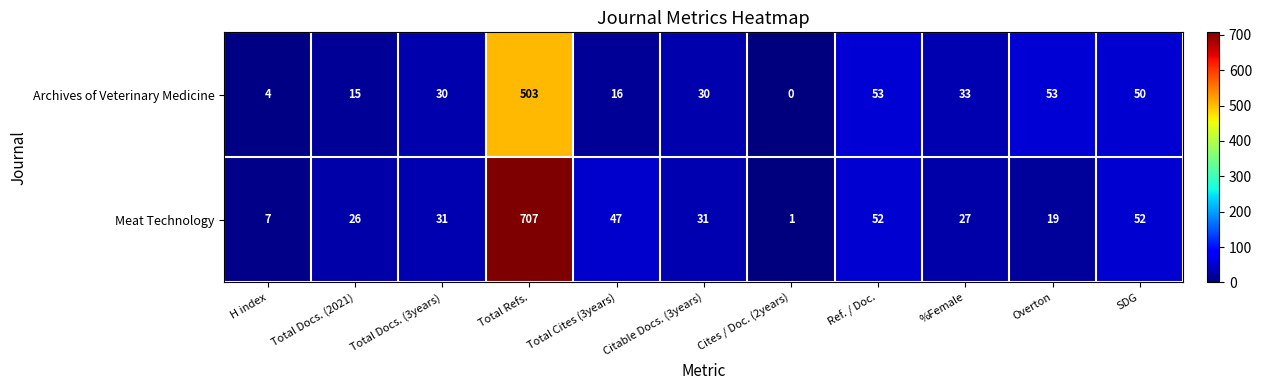

What is the maximum value shown in the chart?

707